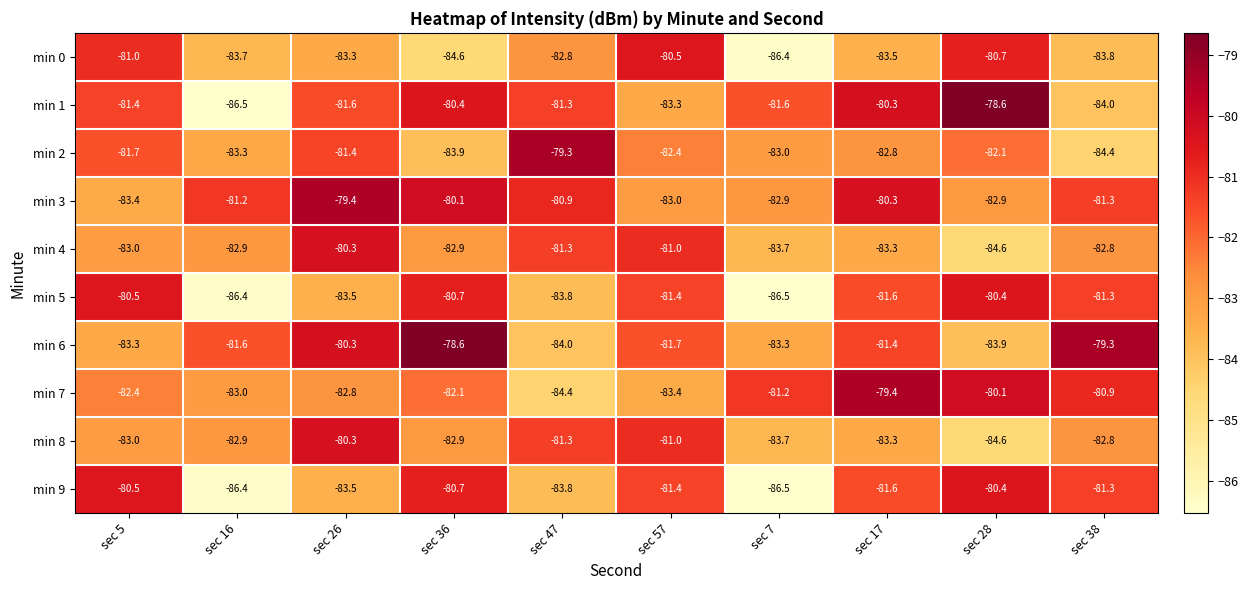

What is the difference between the second highest and minimum values in the min 1 series?

6.2